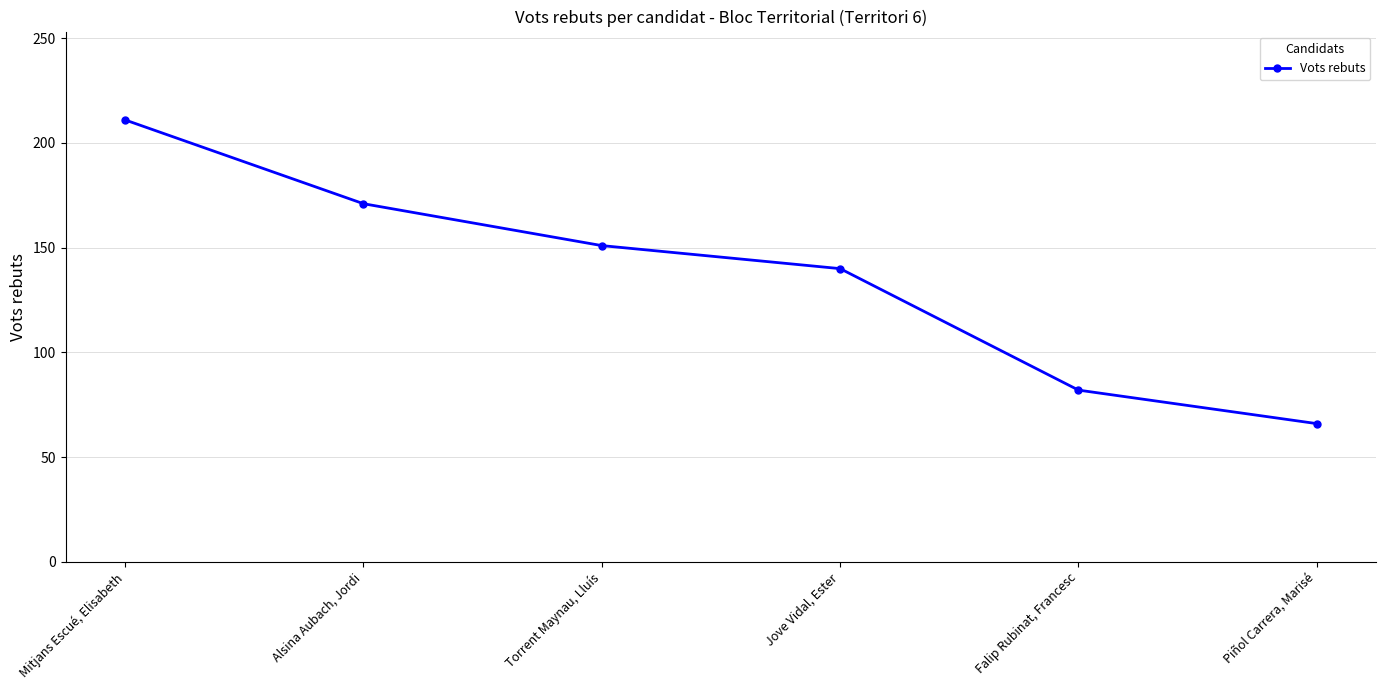

What is the label of the 1st point from the left?

Mitjans Escué, Elisabeth